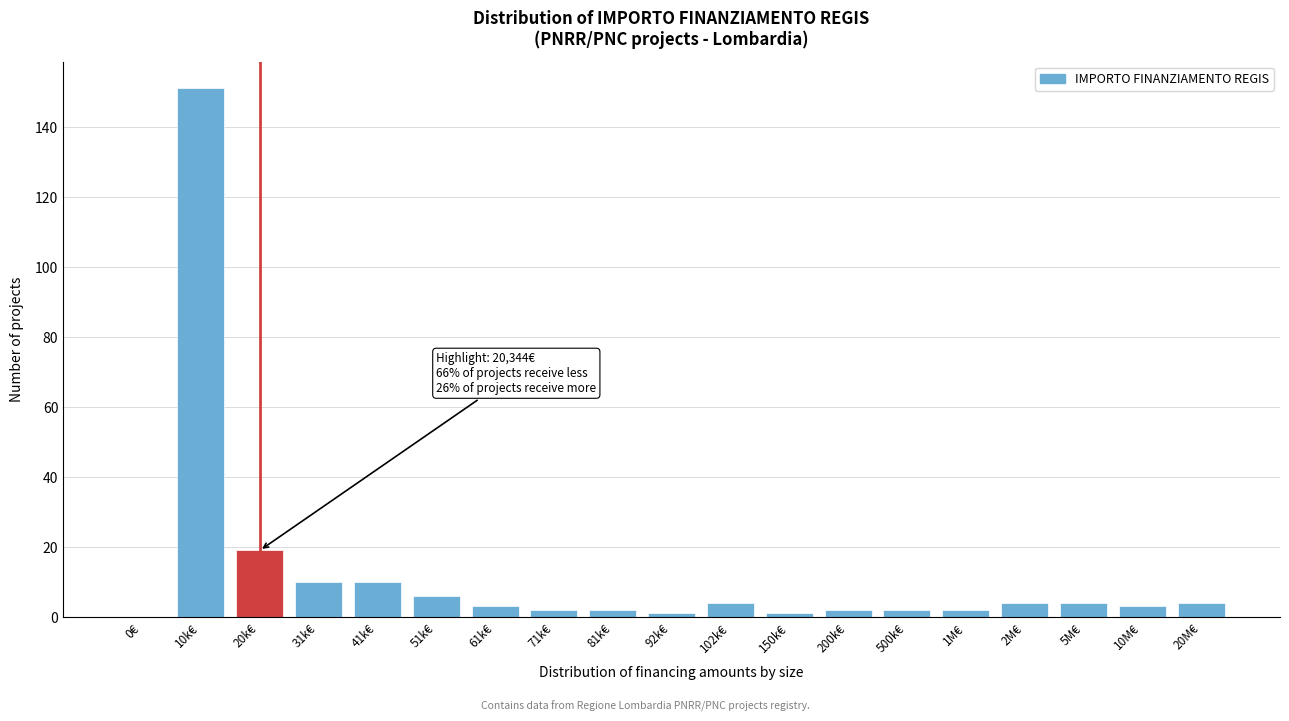

Reading right to left, what are all the values shown in this chart?

20M€=4	10M€=3	5M€=4	2M€=4	1M€=2	500k€=2	200k€=2	150k€=1	102k€=4	92k€=1	81k€=2	71k€=2	61k€=3	51k€=6	41k€=10	31k€=10	20k€=19	10k€=151	0€=0